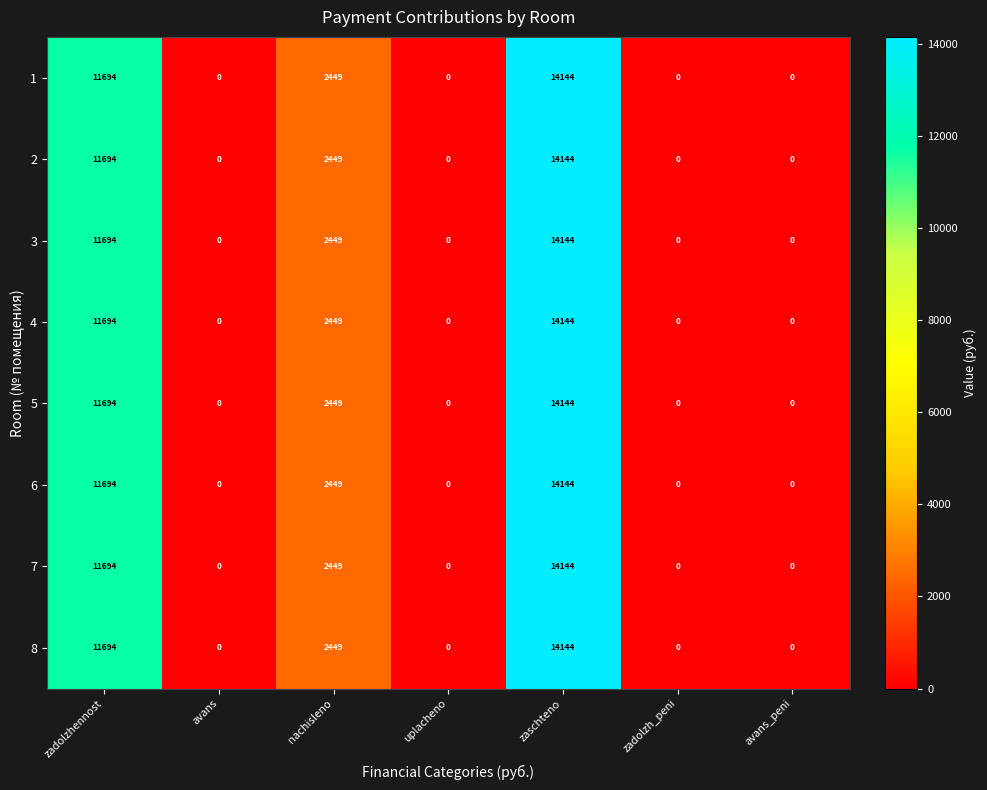

Which category has the highest value across all series?

zaschteno